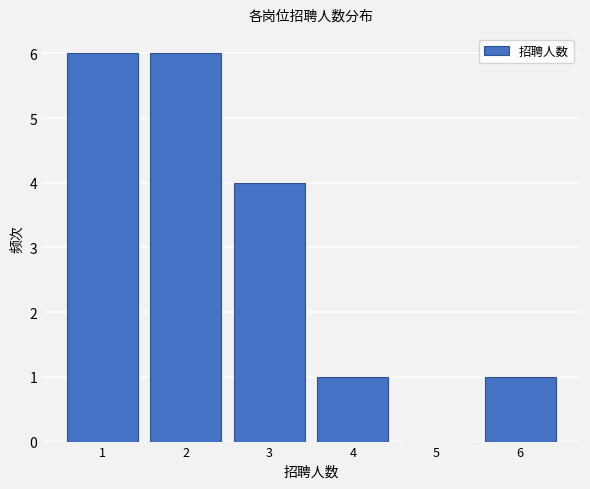

Reading left to right, list all the values displayed in this chart.

1=6	2=6	3=4	4=1	5=0	6=1